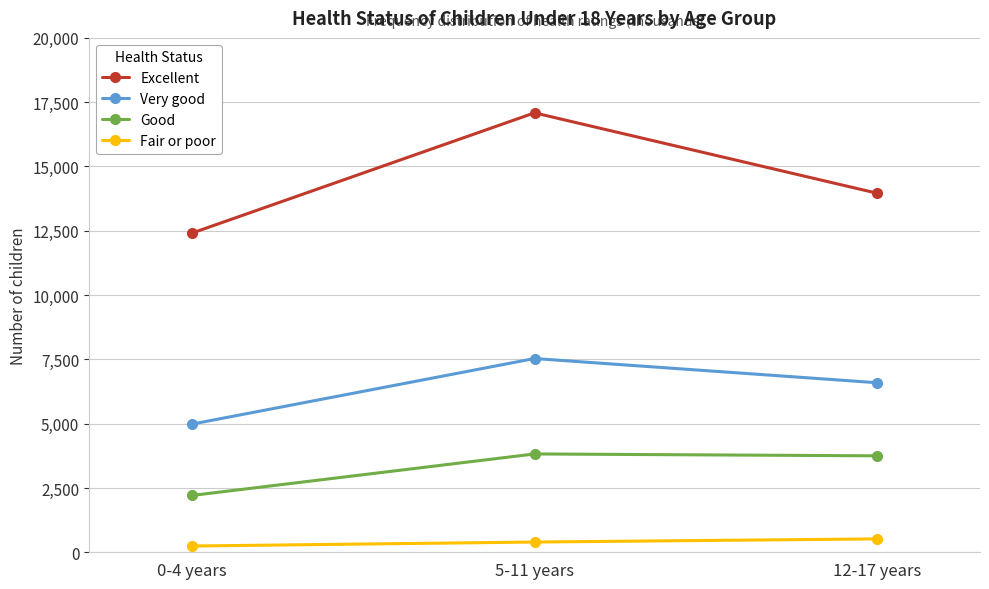

True or false: Good has a value of 6715 at 5-11 years.

False